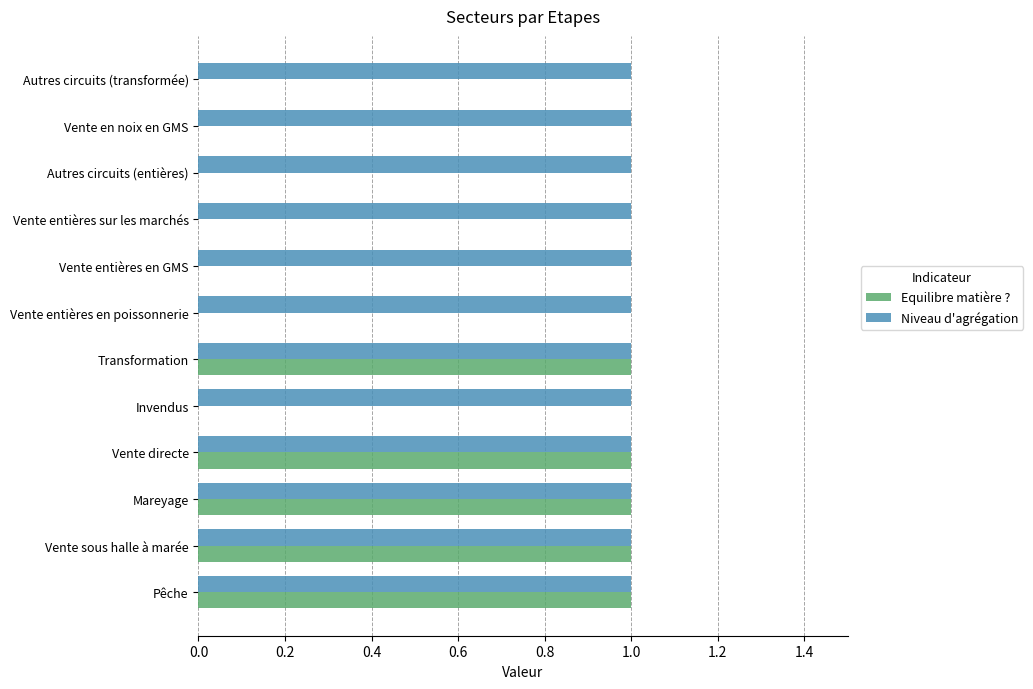

How many Equilibre matière ? values are between 0 and 1?

12